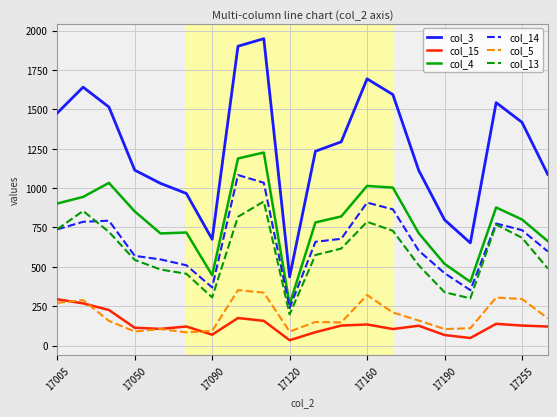

What is the difference between the second highest and second lowest values in the col_3 series?

1249